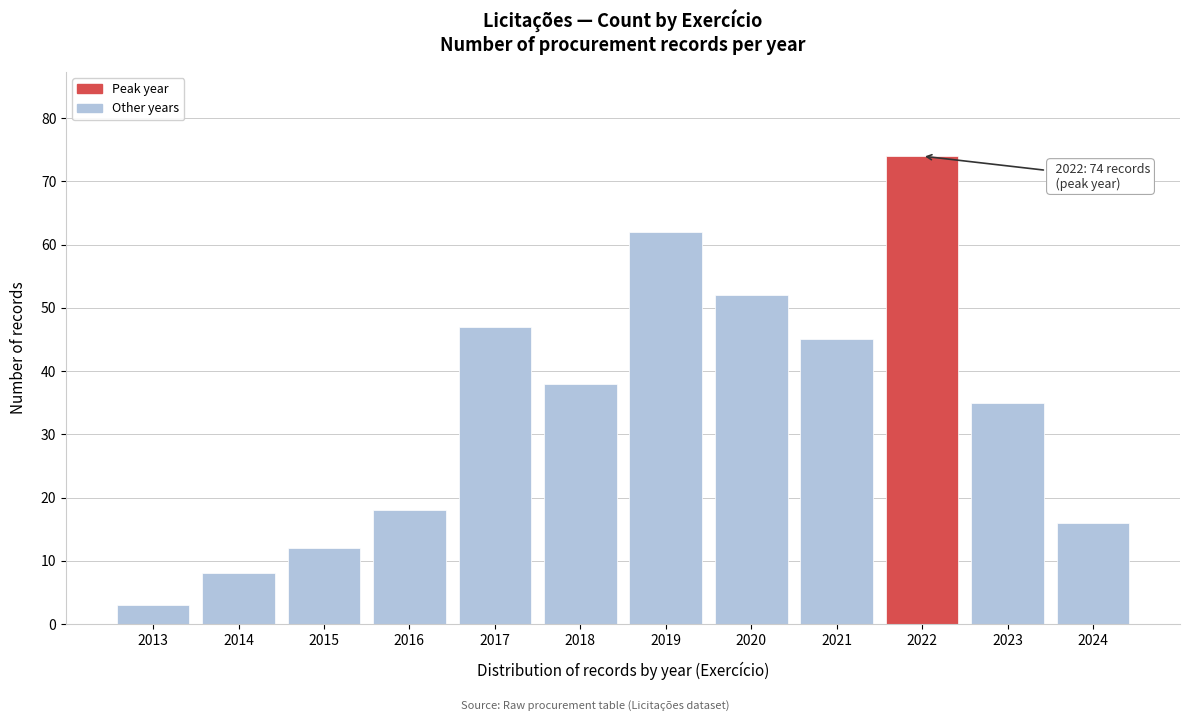

Reading left to right, list all the values displayed in this chart.

2013=3	2014=8	2015=12	2016=18	2017=47	2018=38	2019=62	2020=52	2021=45	2022=74	2023=35	2024=16